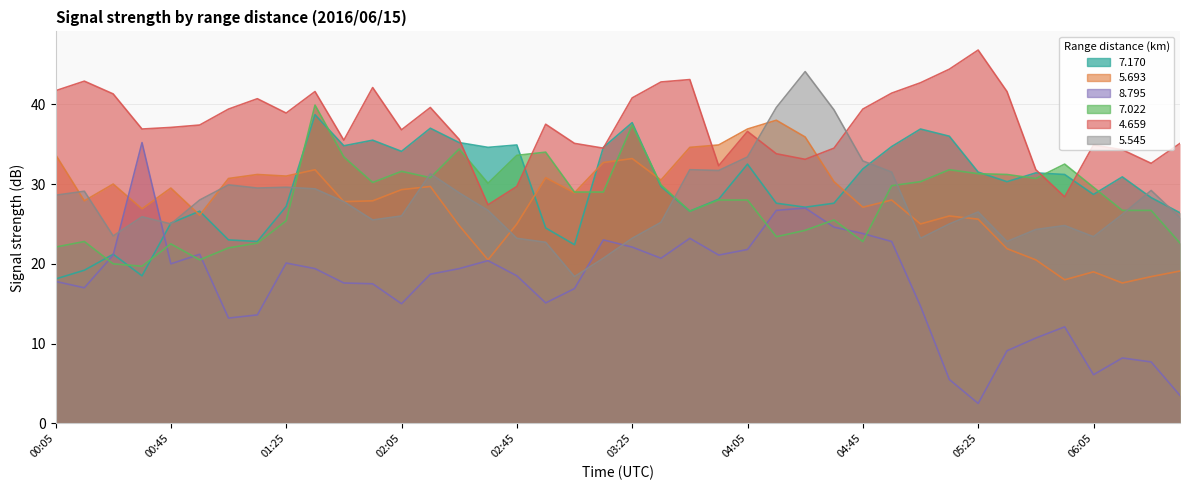

At which category does 5.693 reach its first local peak?

00:25